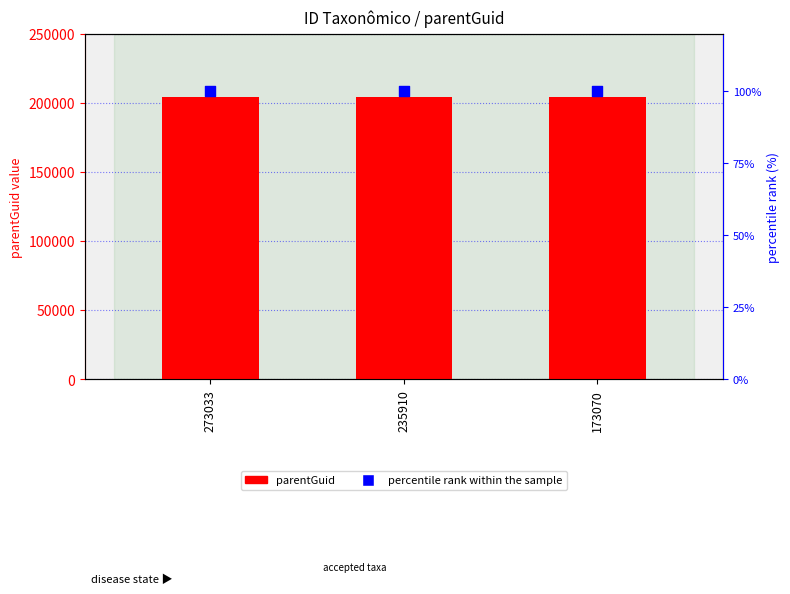

At how many categories does at least one series exceed 145475?

3